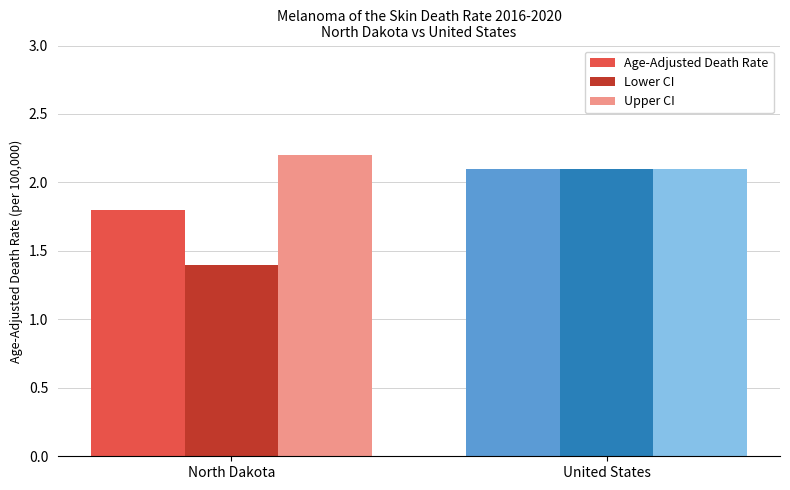

Reading left to right, transcribe all the data shown in this chart.

Age-Adjusted Death Rate: North Dakota=1.8	United States=2.1
Lower CI: North Dakota=1.4	United States=2.1
Upper CI: North Dakota=2.2	United States=2.1